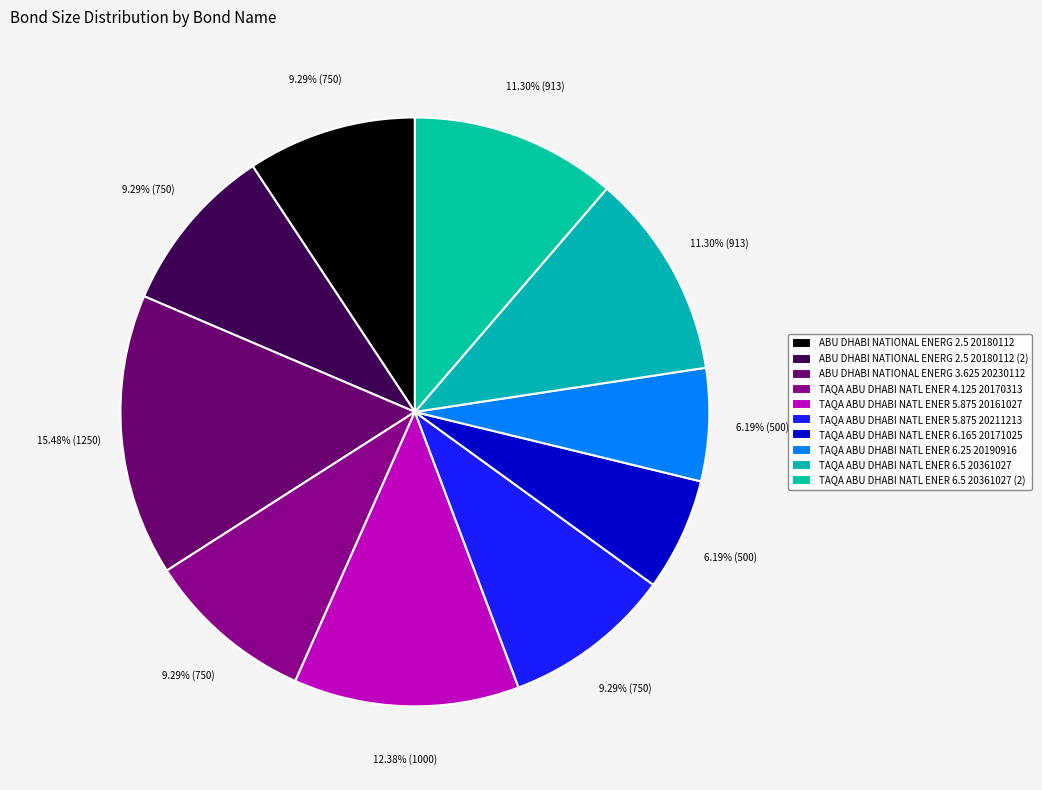

True or false: TAQA ABU DHABI NATL ENER 6.165 20171025 accounts for 6% of the total.

True